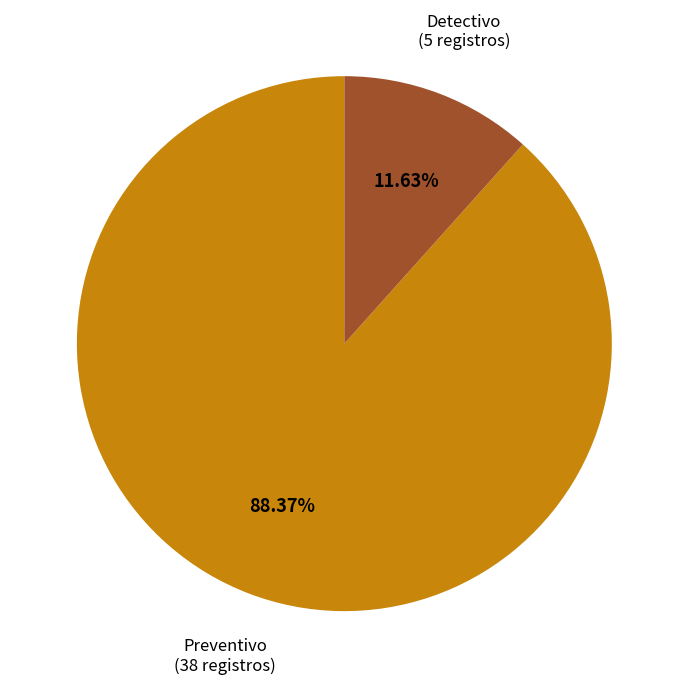

Between Detectivo and Preventivo, which is larger?

Preventivo